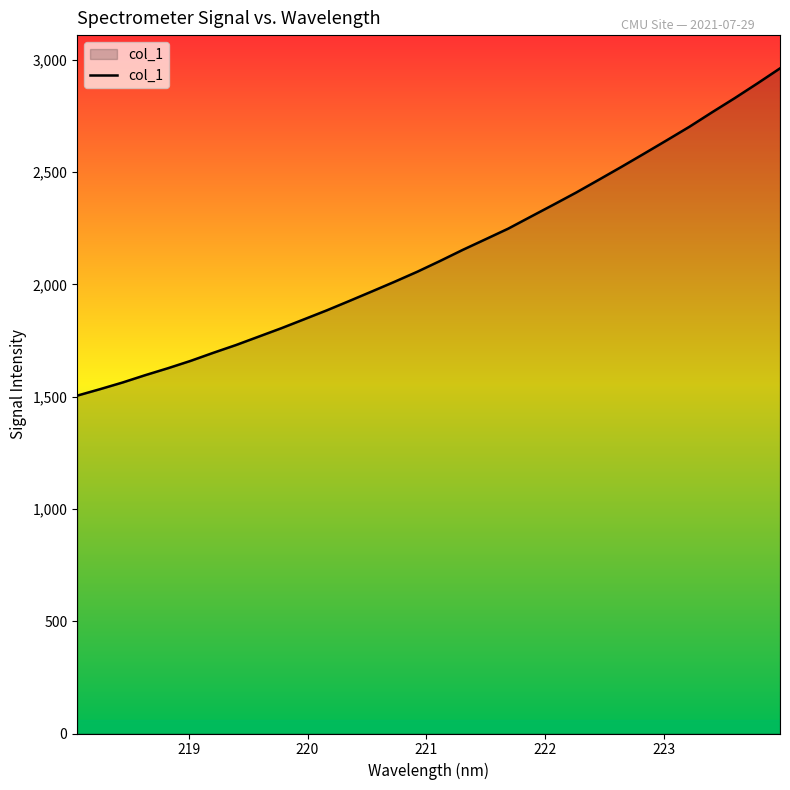

What is the maximum value shown in the chart?

2962.1